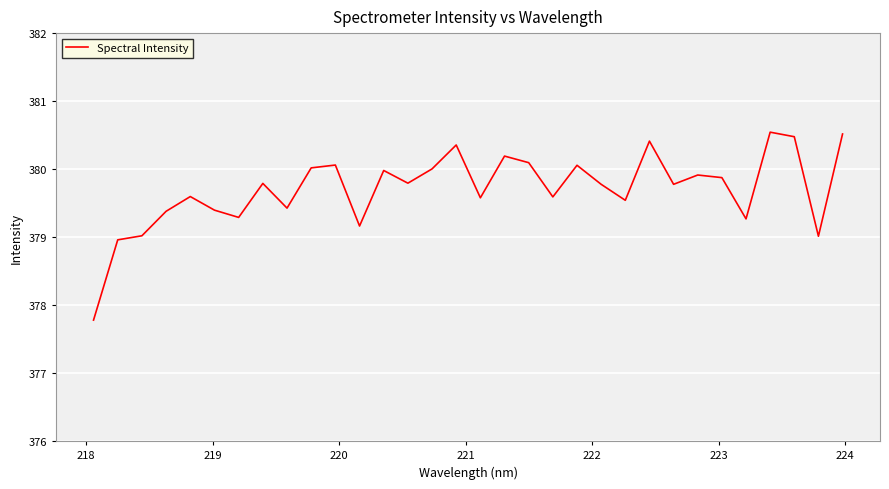

What is the smallest value displayed?

377.8